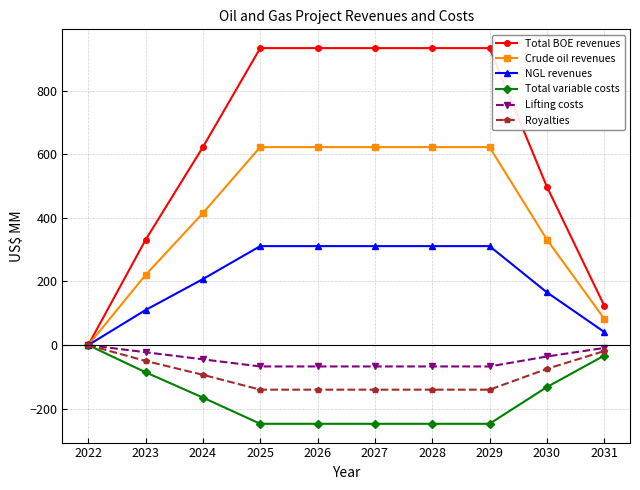

Which series has the widest spread of values?

Total BOE revenues